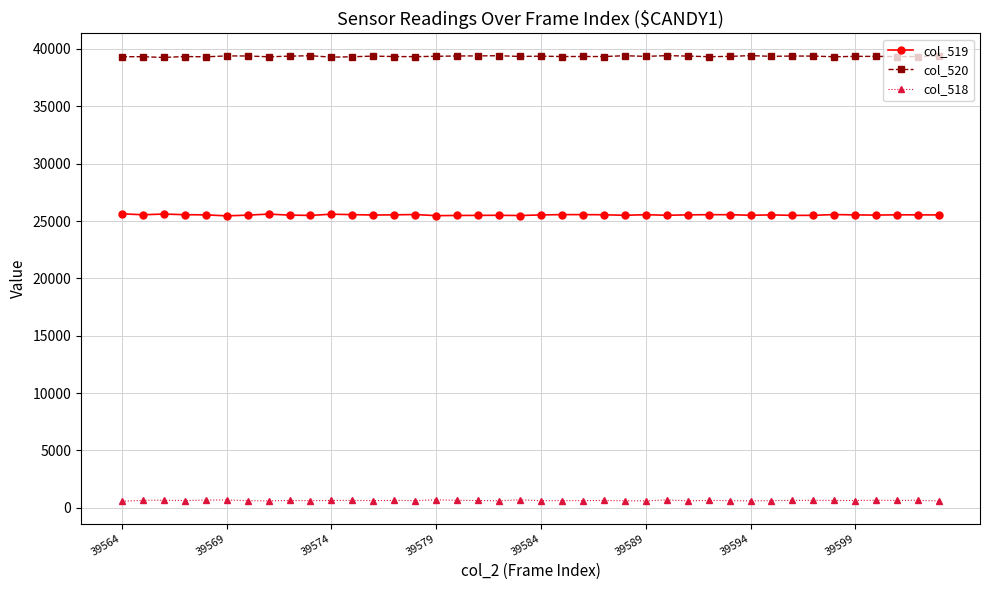

What is the average value of the col_520 series?

39360